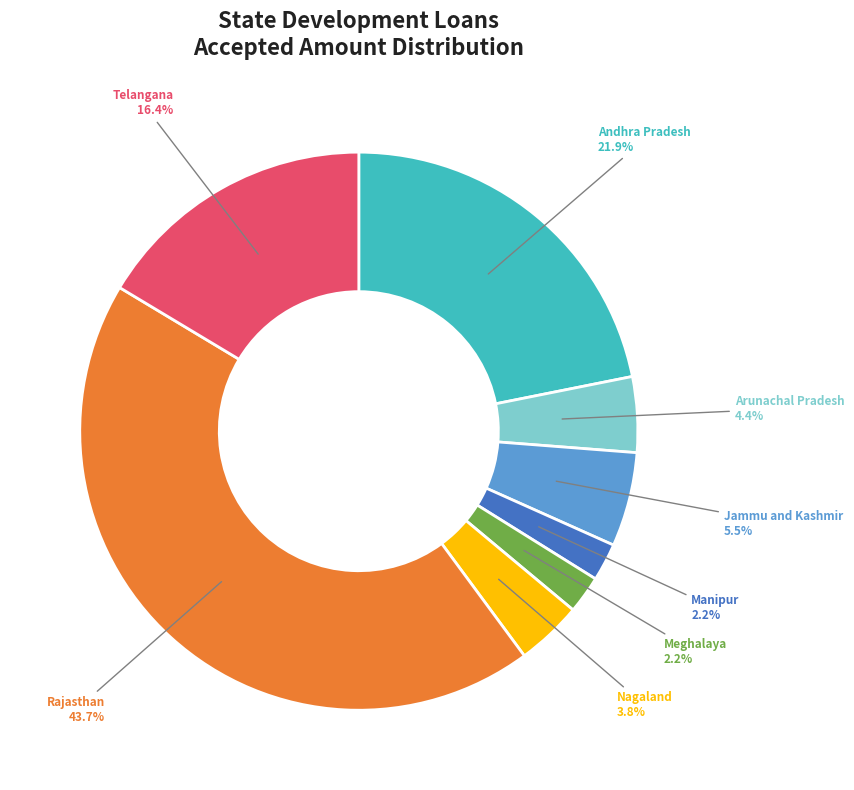

To the nearest percent, what is the difference between the Andhra Pradesh and Manipur slice percentages?

20%